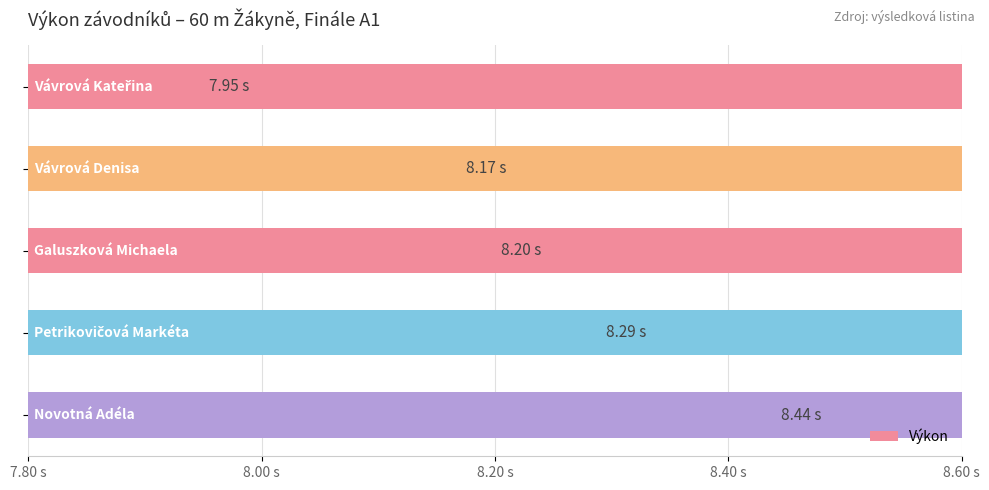

What is the maximum value shown in the chart?

8.4